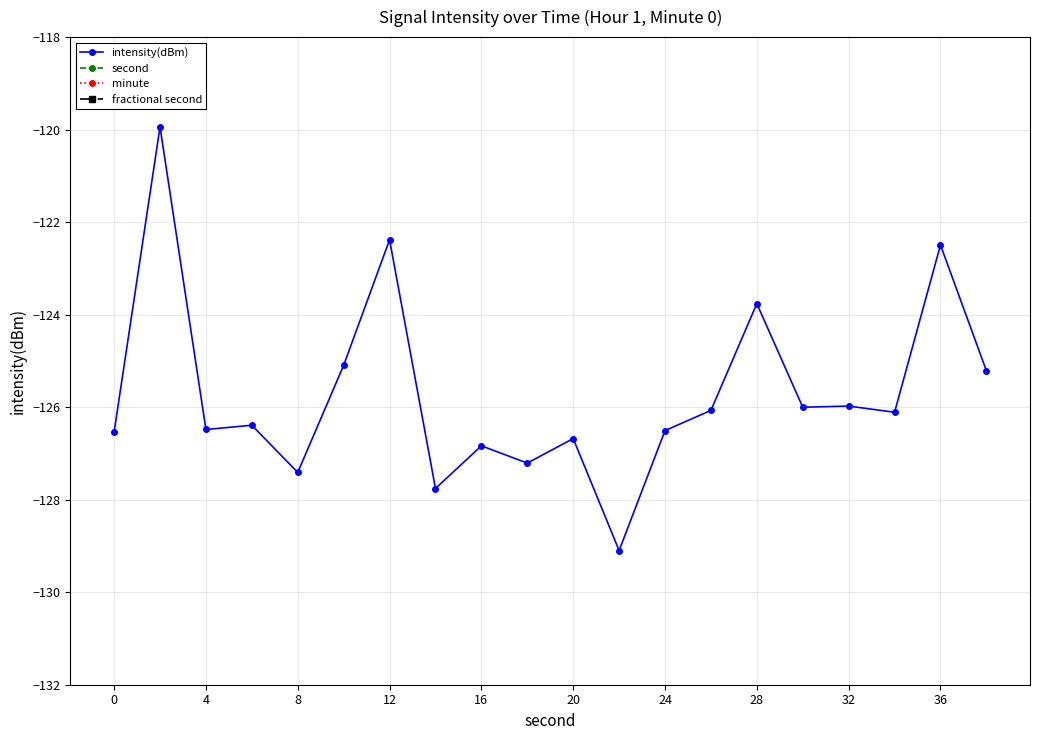

The value of intensity(dBm) at 20 is -126.7. True or false?

True